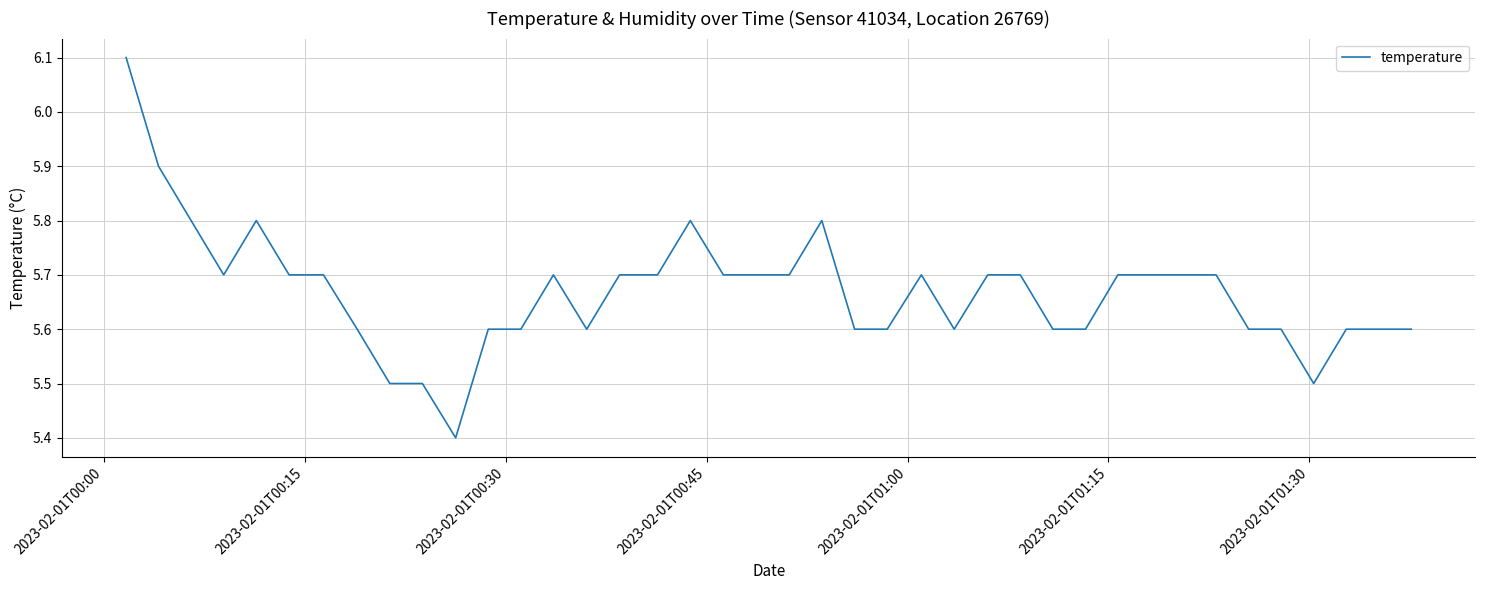

What is the maximum value shown in the chart?

6.1